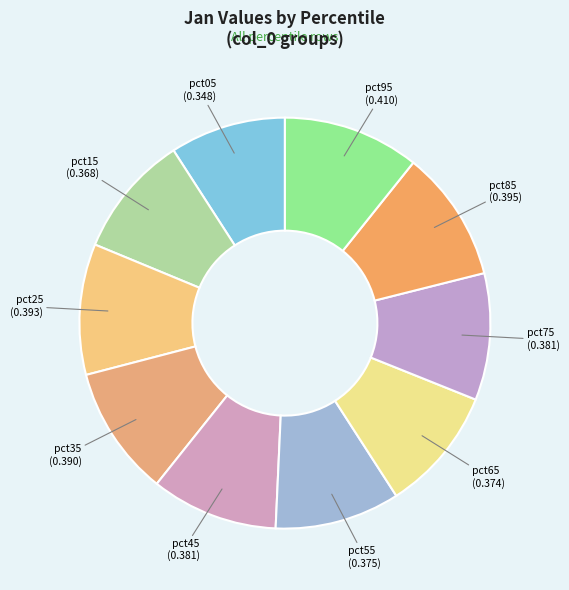

Count the number of slices in the pie.

10